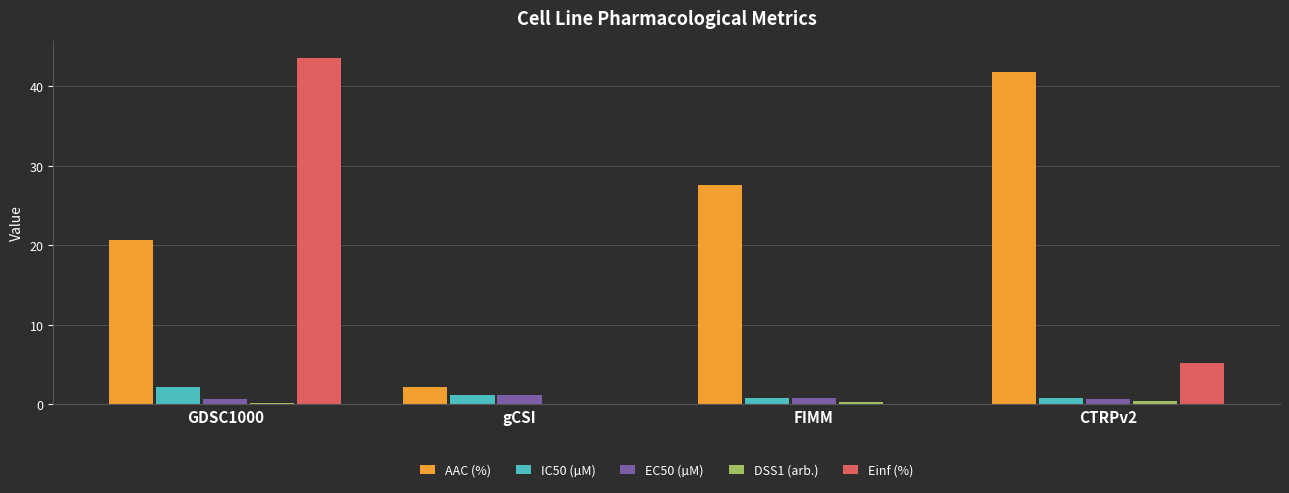

Is the value of EC50 (µM) at FIMM greater than the value of AAC (%) at gCSI?

No